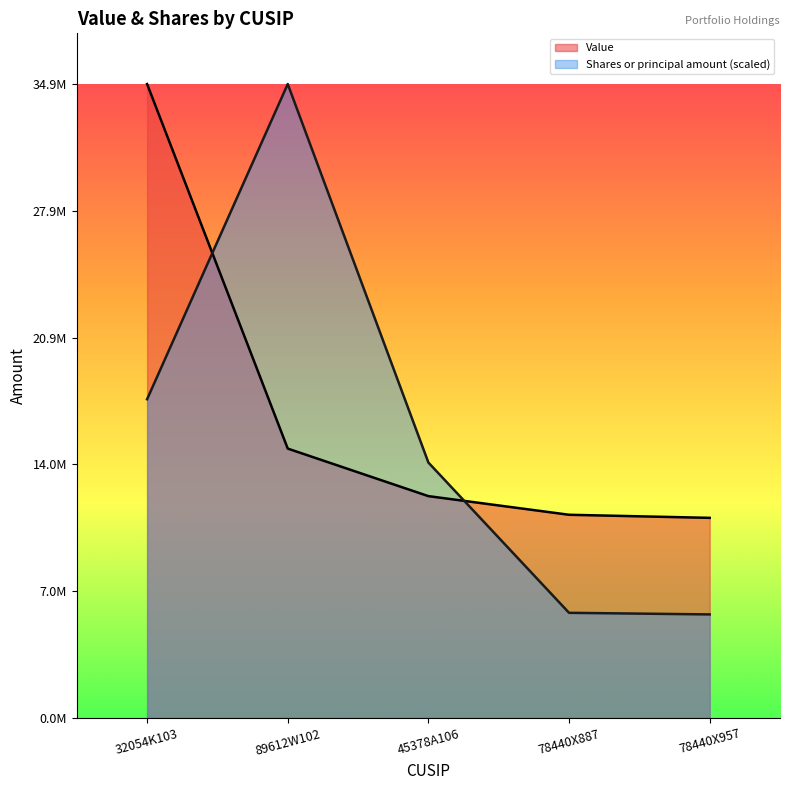

What is the difference between the second highest and second lowest values in the Shares or principal amount series?

11764839.3